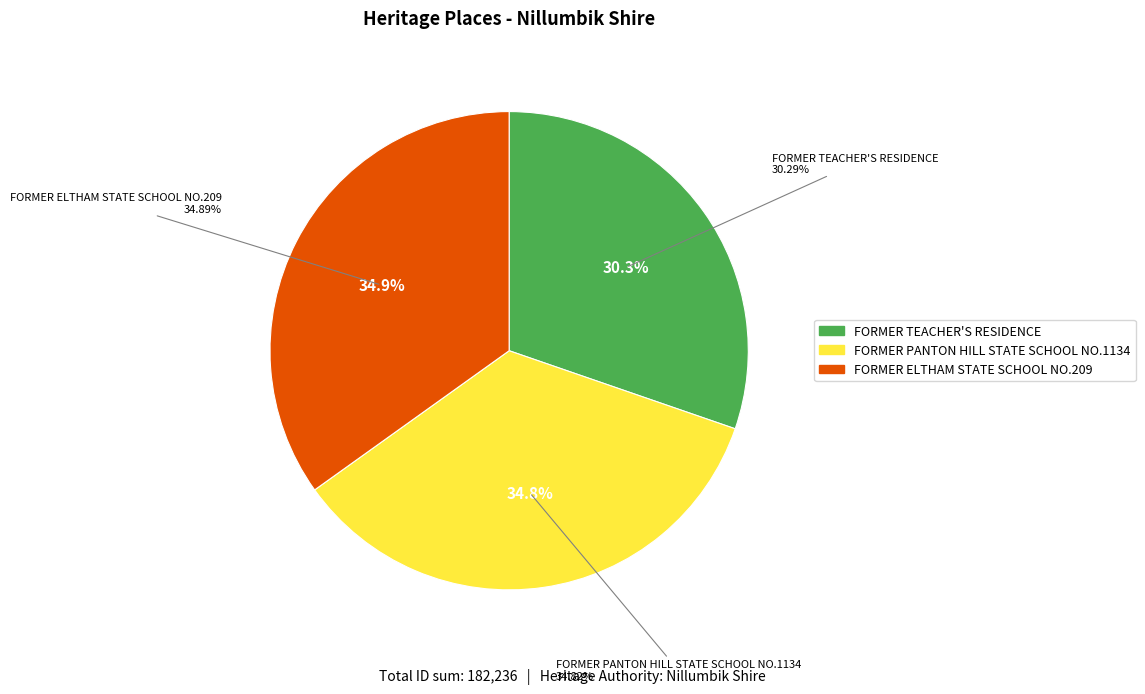

How many slices are in this pie chart?

3